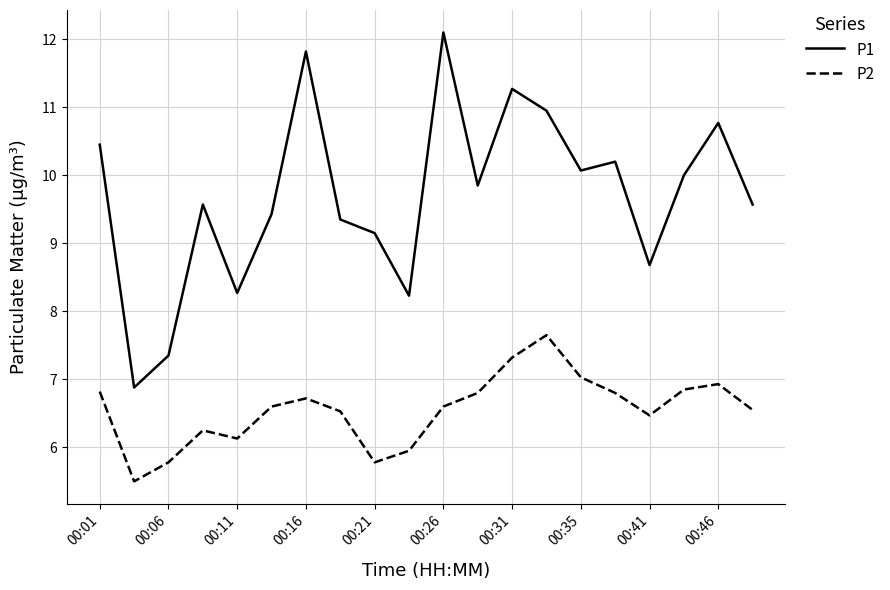

Which series has the largest total across all categories?

P1